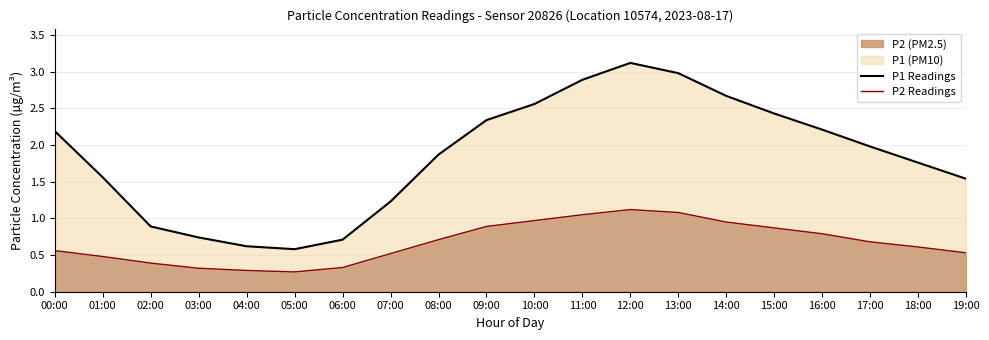

Reading right to left, what are all the values shown in this chart?

P1 Readings: 19:00=1.5	18:00=1.8	17:00=2.0	16:00=2.2	15:00=2.4	14:00=2.7	13:00=3.0	12:00=3.1	11:00=2.9	10:00=2.6	09:00=2.3	08:00=1.9	07:00=1.2	06:00=0.7	05:00=0.6	04:00=0.6	03:00=0.7	02:00=0.9	01:00=1.6	00:00=2.2
P2 Readings: 19:00=0.5	18:00=0.6	17:00=0.7	16:00=0.8	15:00=0.9	14:00=0.9	13:00=1.1	12:00=1.1	11:00=1.1	10:00=1.0	09:00=0.9	08:00=0.7	07:00=0.5	06:00=0.3	05:00=0.3	04:00=0.3	03:00=0.3	02:00=0.4	01:00=0.5	00:00=0.6